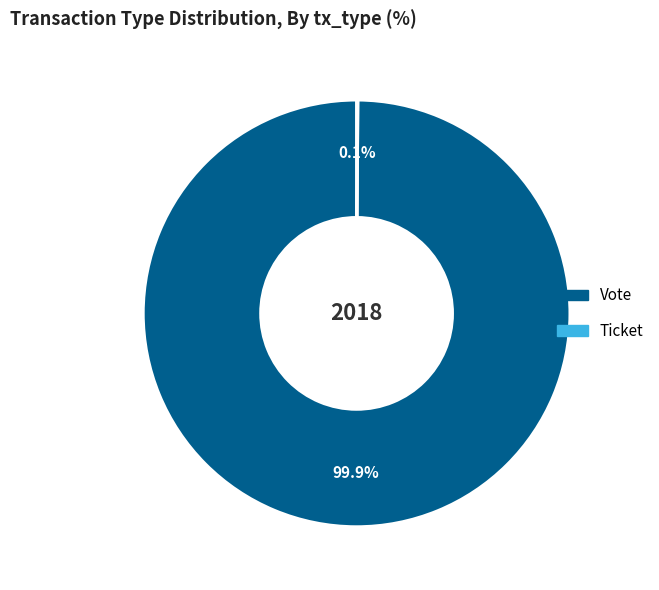

Which slice represents more than half of the pie?

Vote